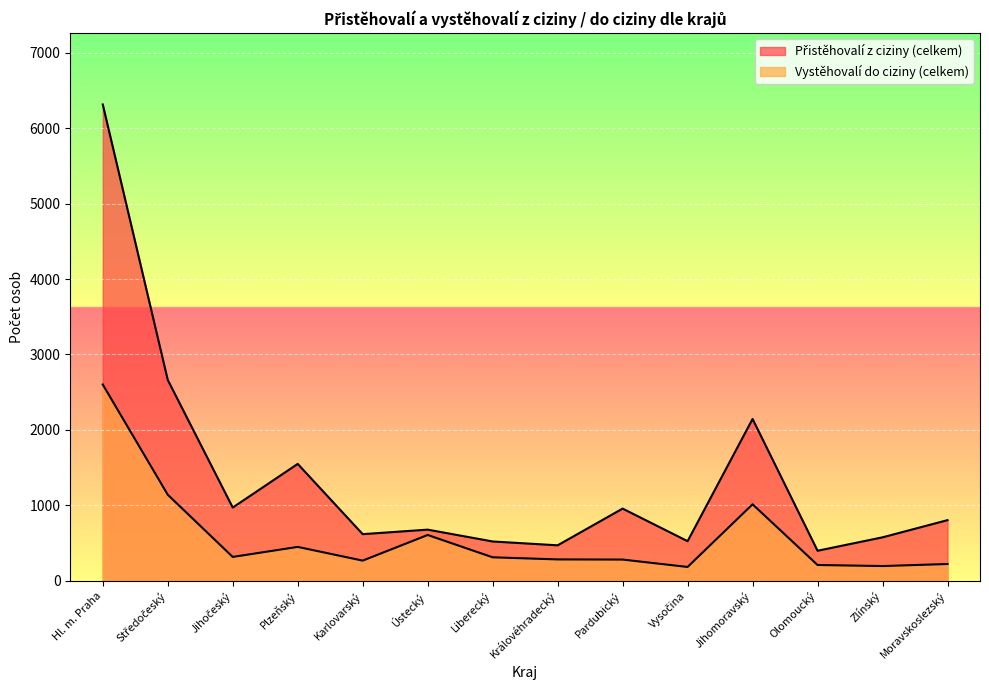

True or false: Přistěhovalí z ciziny (celkem) and Vystěhovalí do ciziny (celkem) cross at least once.

False